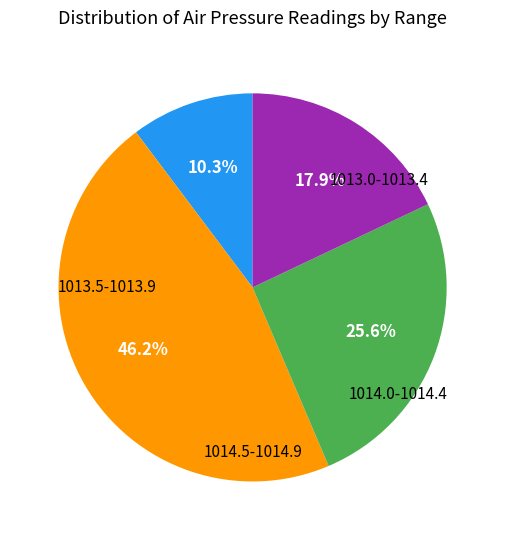

Is there any slice that represents more than half of the pie?

No